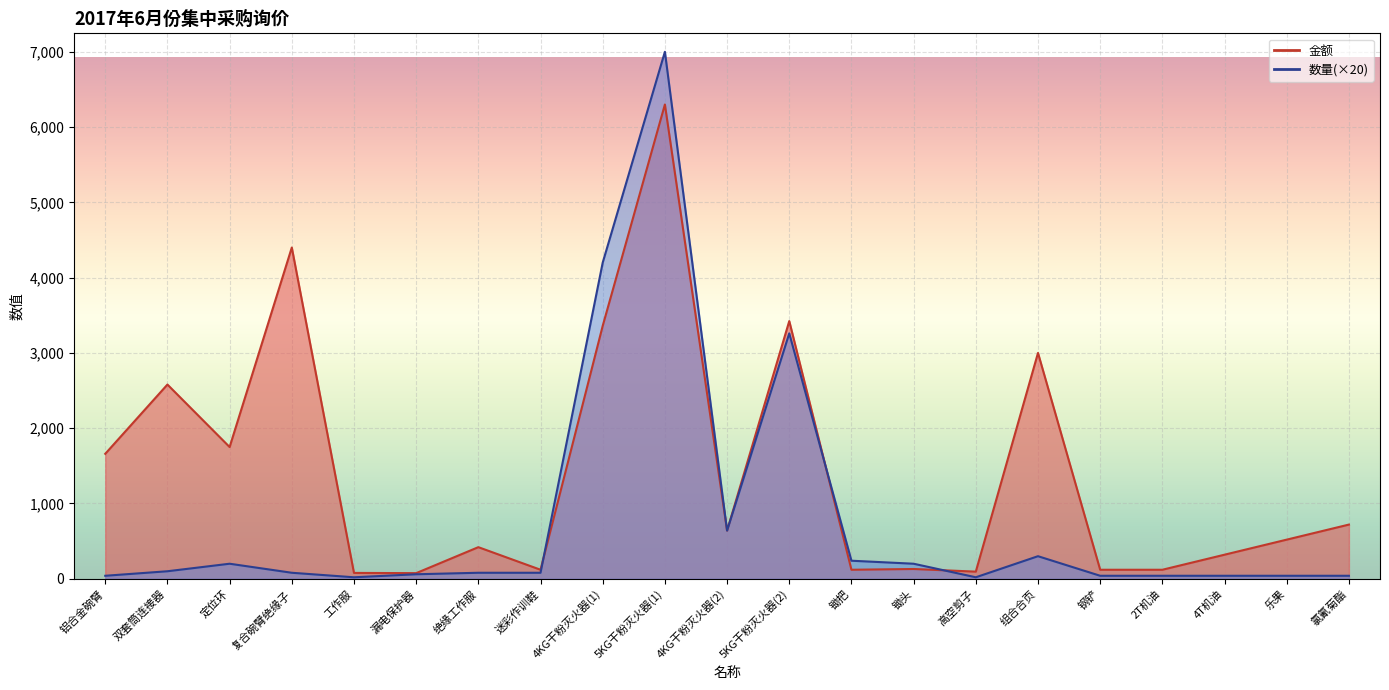

At which category does the chart reach its peak across all series?

5KG干粉灭火器(1)